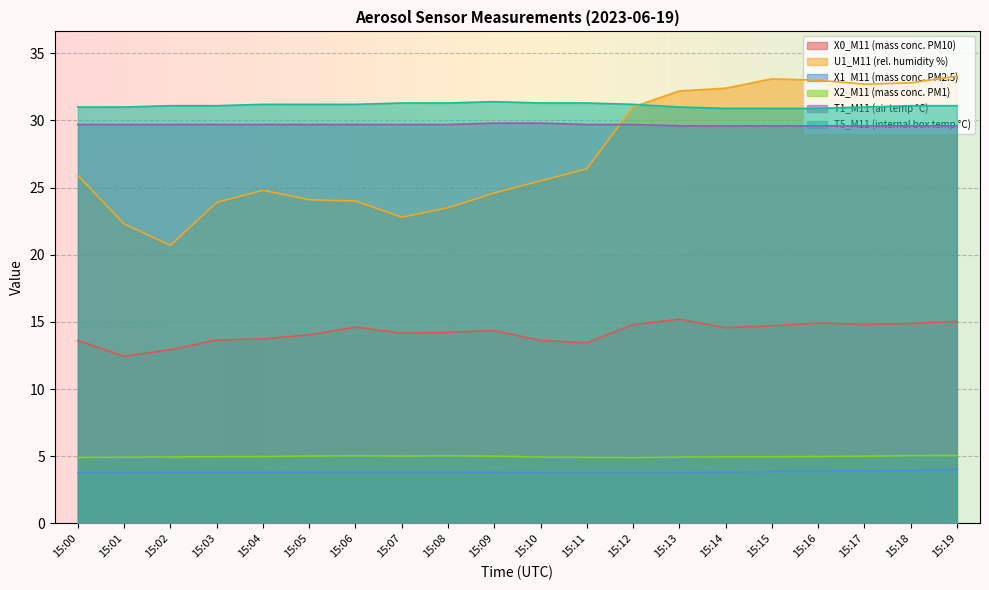

What is the value of the T5_M11 (internal box temp °C) point at the 4th from the left?

31.1